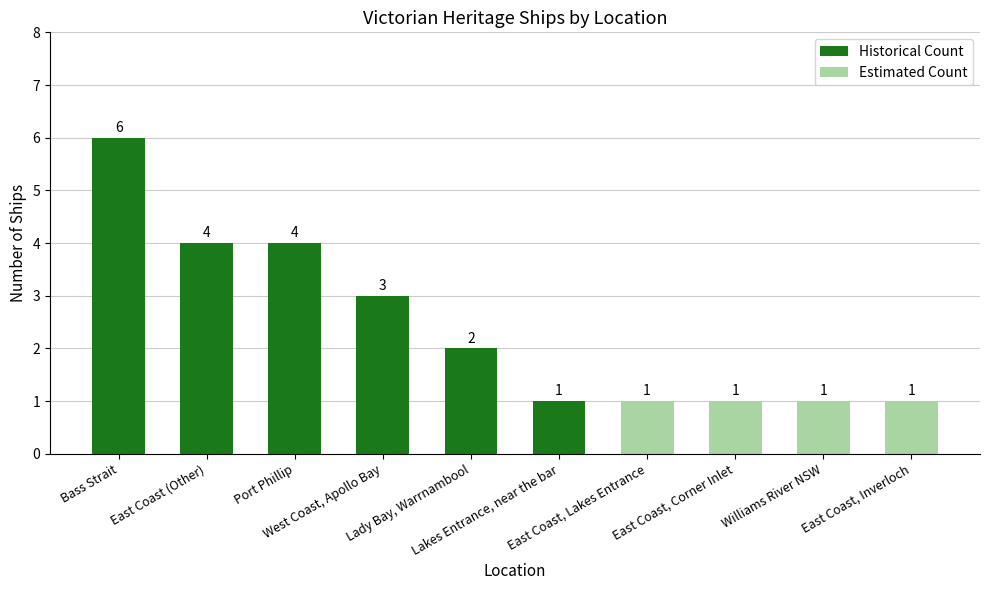

What is the difference between the maximum and minimum values in the Historical Count series?

5